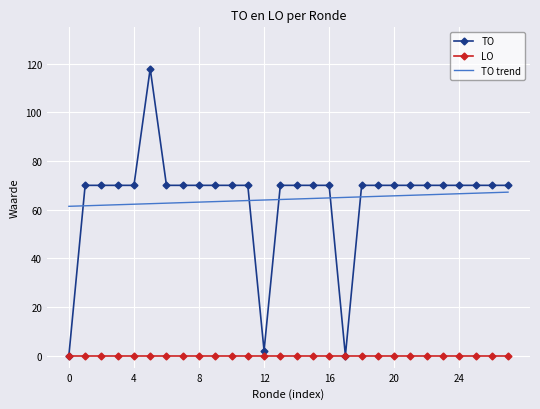

What is the greatest value displayed?

118.0